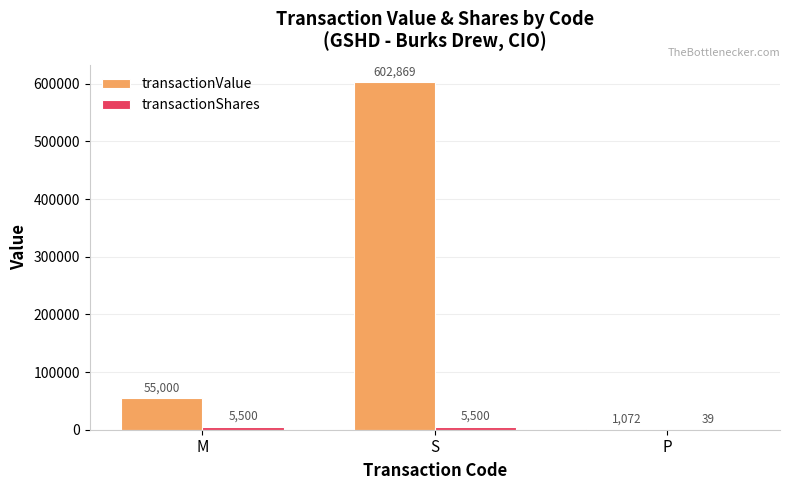

Between M and S, which series saw the biggest shift?

transactionValue